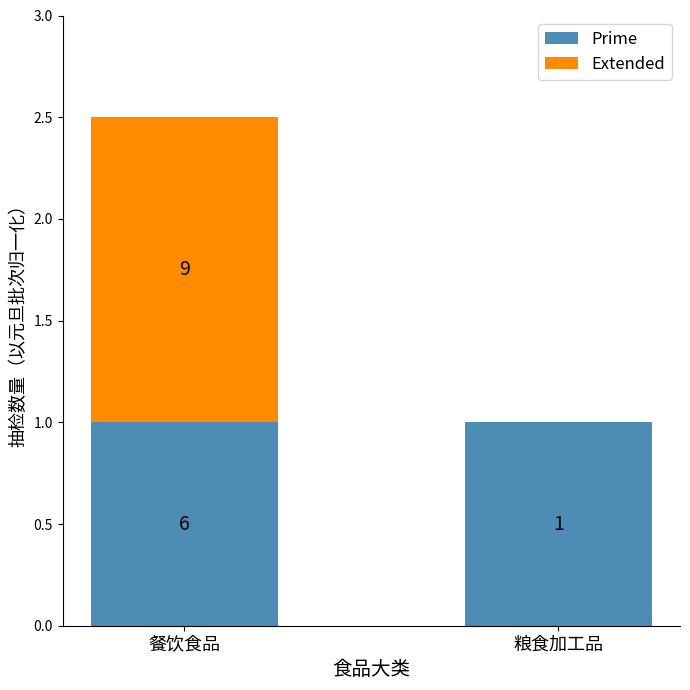

Between 粮食加工品 and 餐饮食品, which is larger?

粮食加工品